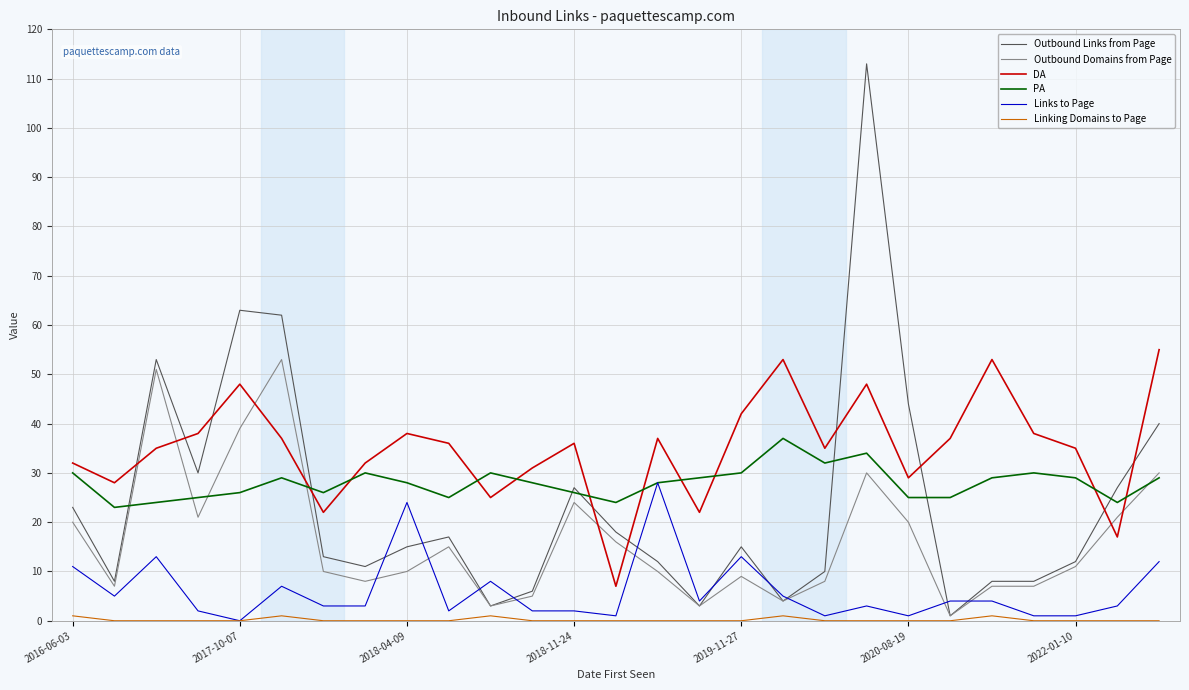

How many times do Outbound Links from Page and DA cross each other?

10